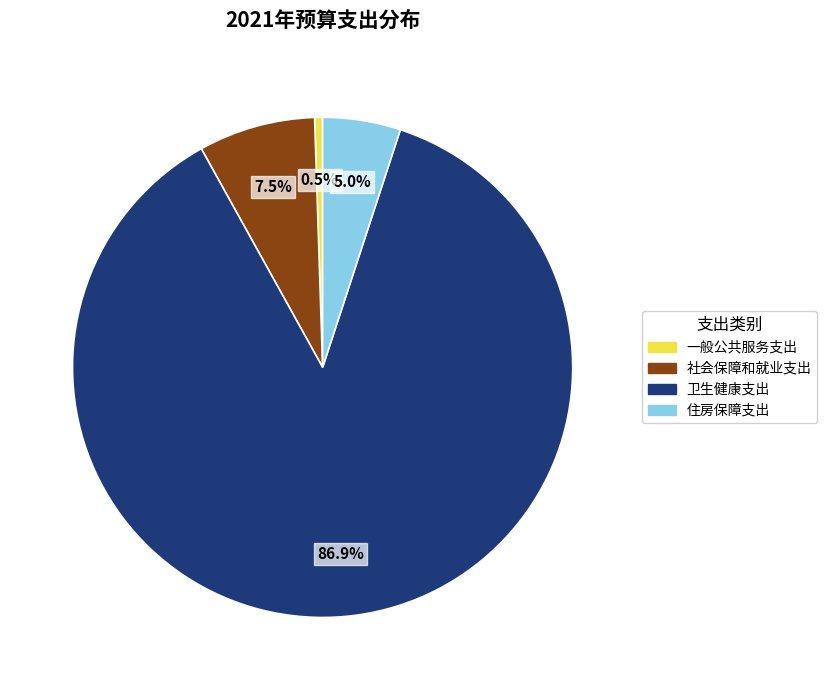

Which has a higher value, 社会保障和就业支出 or 卫生健康支出?

卫生健康支出